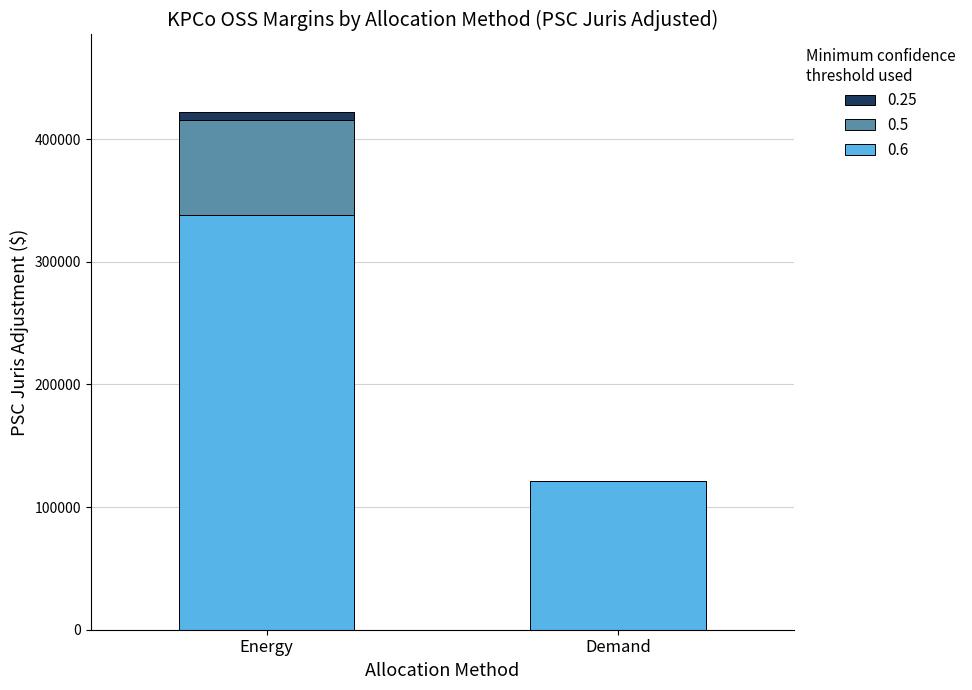

What is the total value across all series at Demand?

121078.3